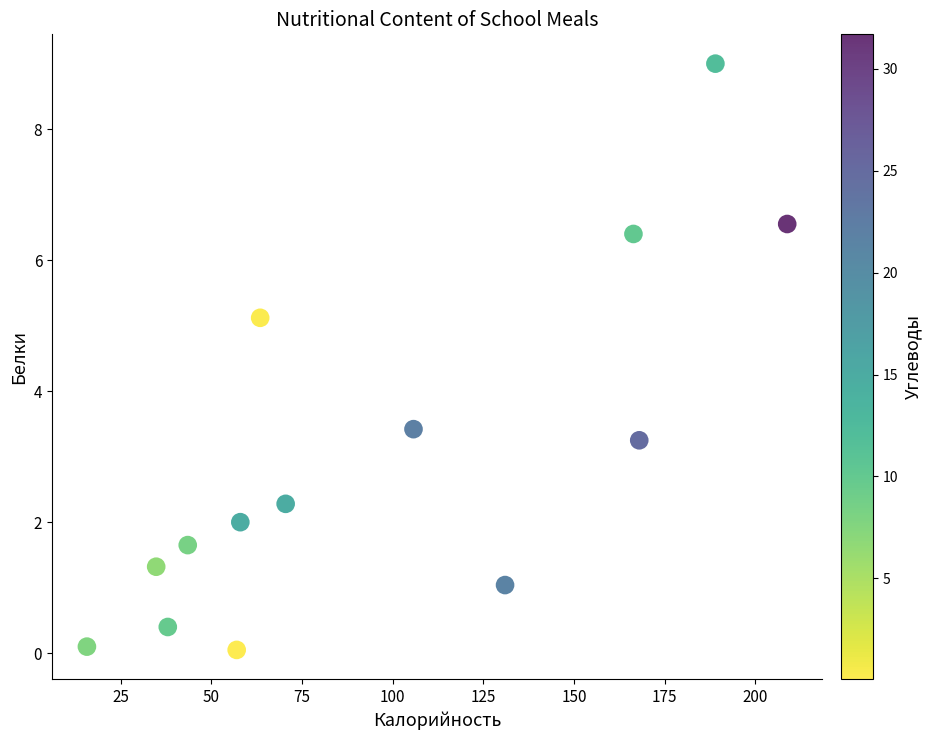

What Y value in the scatter plot is closest to 4?

3.4